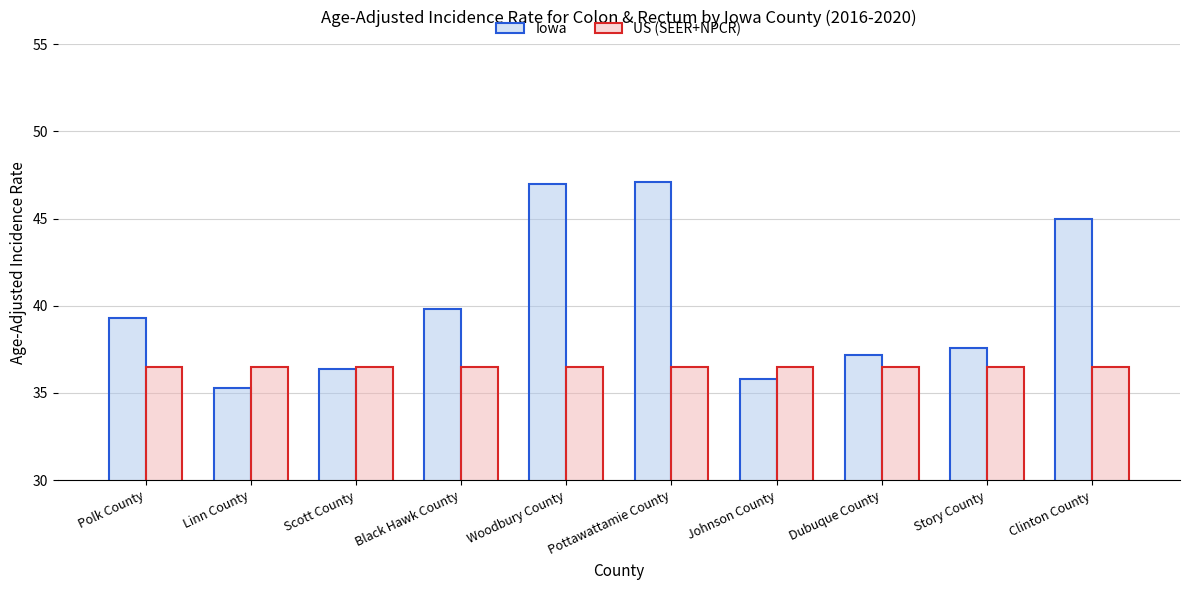

At how many categories does at least one series exceed 44?

3